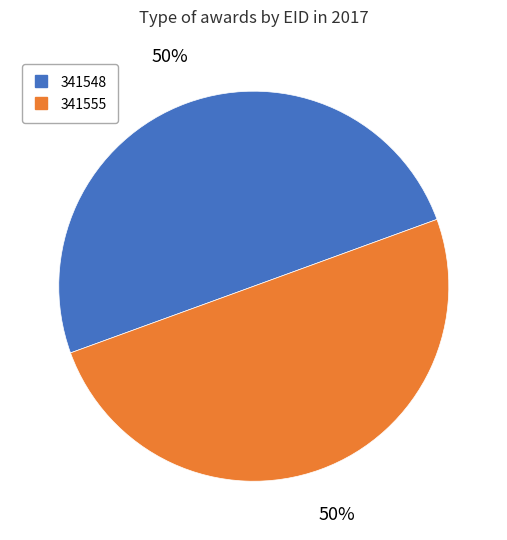

What is the ratio of the value at 341555 to the value at 341548?

1.0